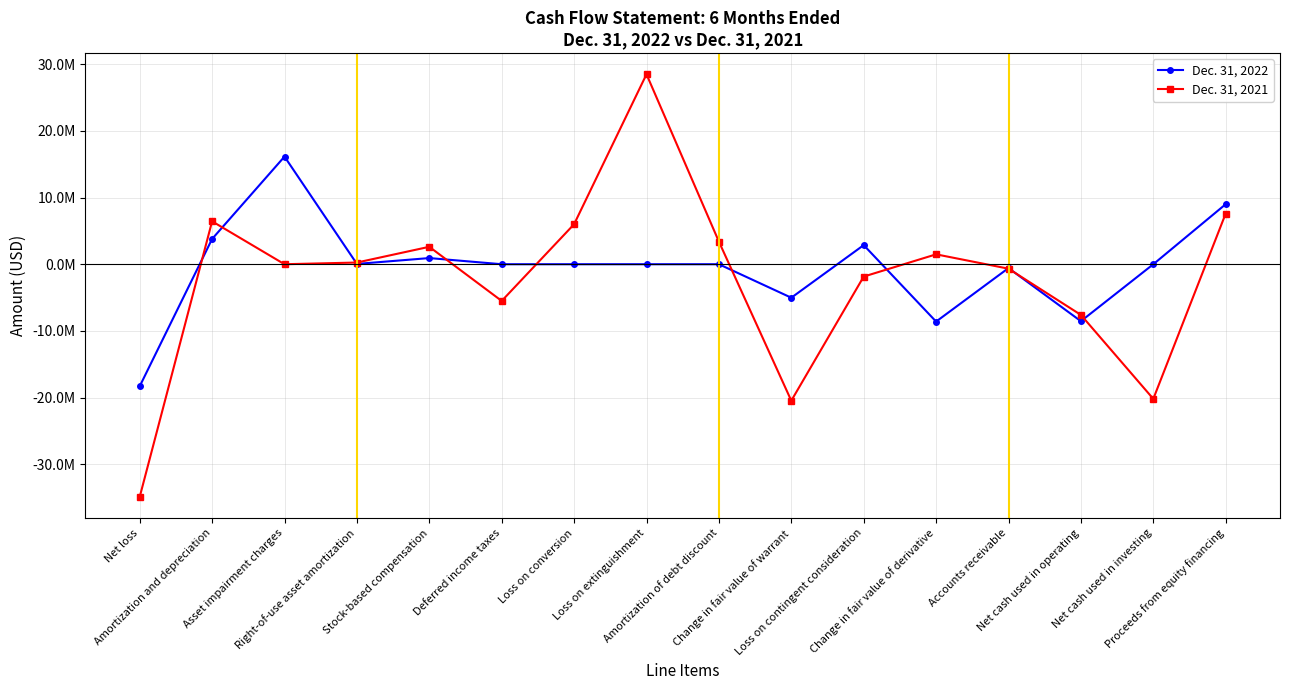

What is the lowest value of the Dec. 31, 2022 series?

-18301273